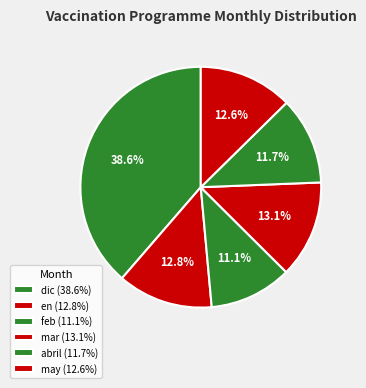

To the nearest percent, what percentage of the pie is may?

13%